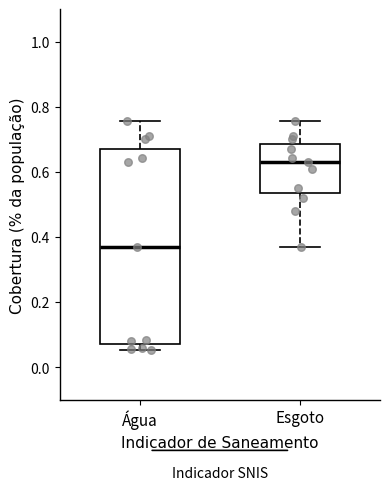

Where does the median line of the box for Esgoto sit on the y-axis? The values are not printed on the chart, so give them approximately, as read against the axis.

0.62